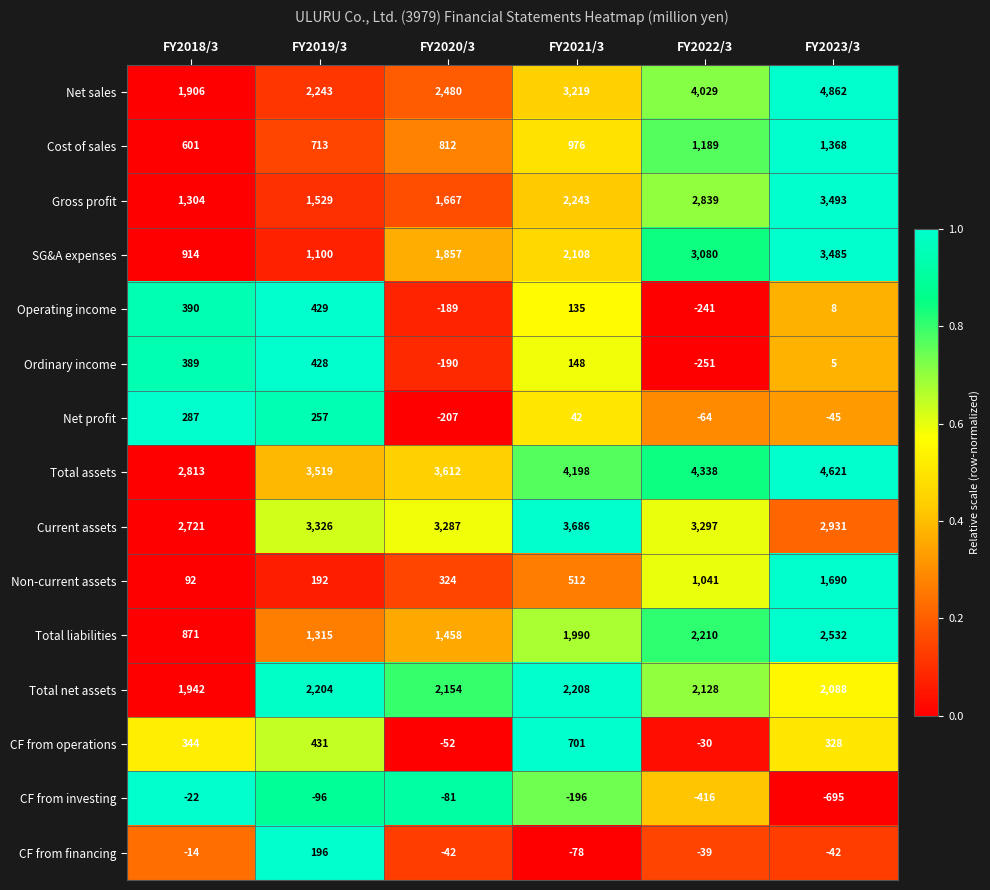

What is the difference between the maximum and minimum values in the CF from financing series?

274